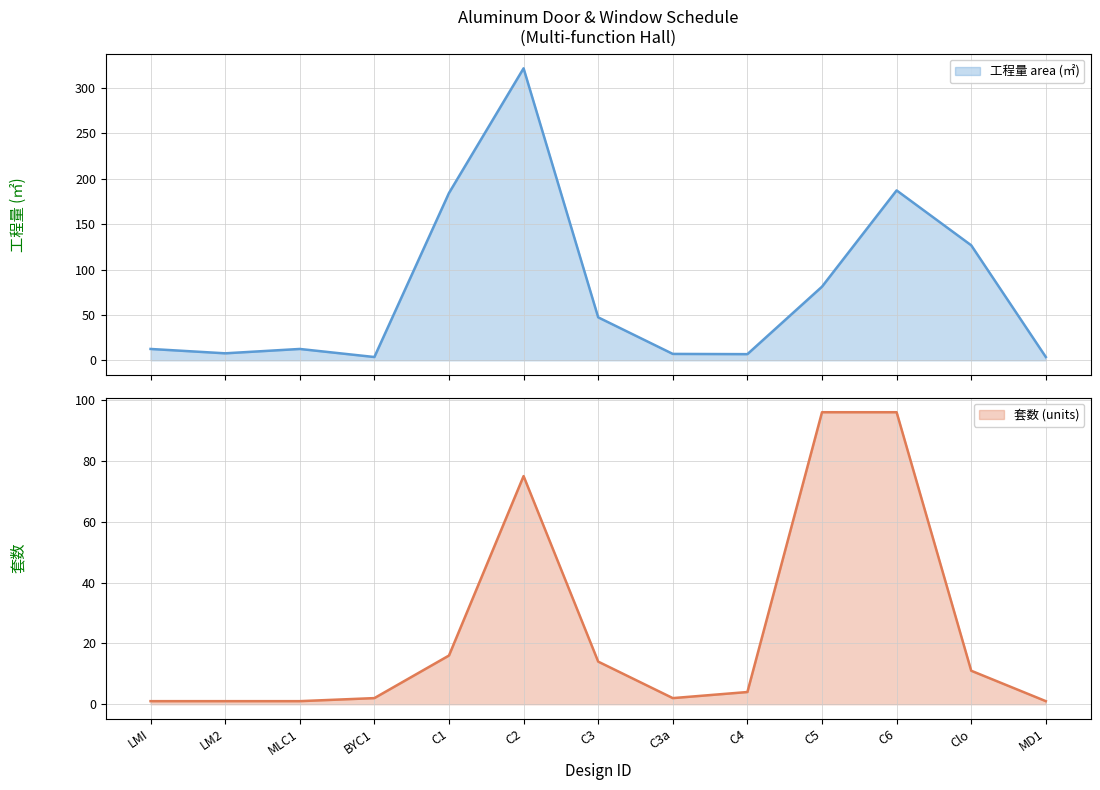

Reading left to right, what are all the values shown in this chart?

套数 (units): LMI=1.0	LM2=1.0	MLC1=1.0	BYC1=2.0	C1=16.0	C2=75.0	C3=14.0	C3a=2.0	C4=4.0	C5=96.0	C6=96.0	Clo=11.0	MD1=1.0
工程量 area (㎡): LMI=12.5	LM2=7.7	MLC1=12.5	BYC1=3.6	C1=184.3	C2=321.8	C3=47.3	C3a=7.0	C4=6.8	C5=81.1	C6=187.2	Clo=126.7	MD1=3.6